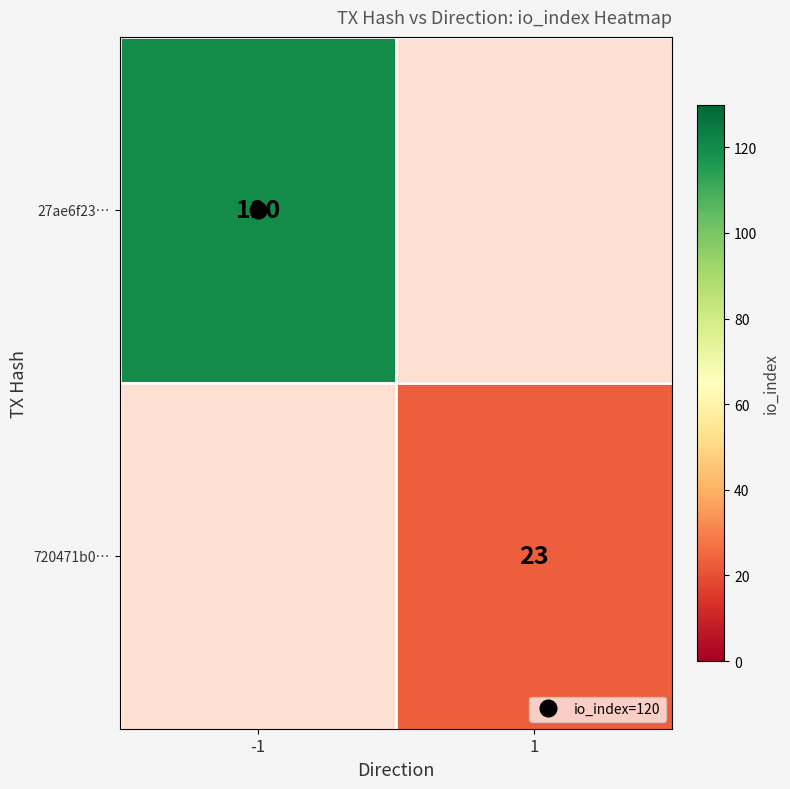

Rank the series by their average value, from highest to lowest.

27ae6f23…, 720471b0…